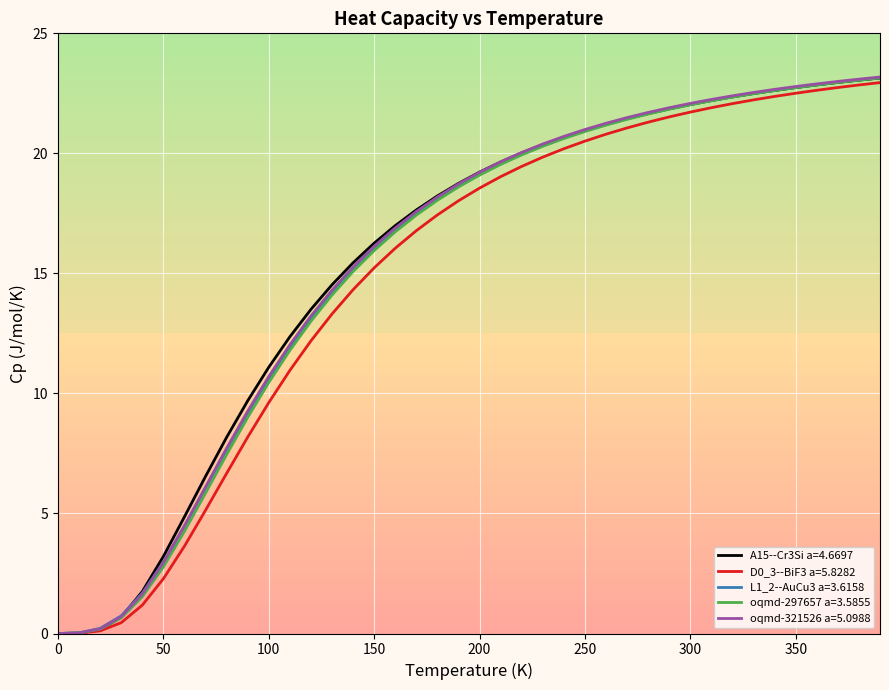

What is the highest value of the oqmd-321526 a=5.0988 series?

23.2